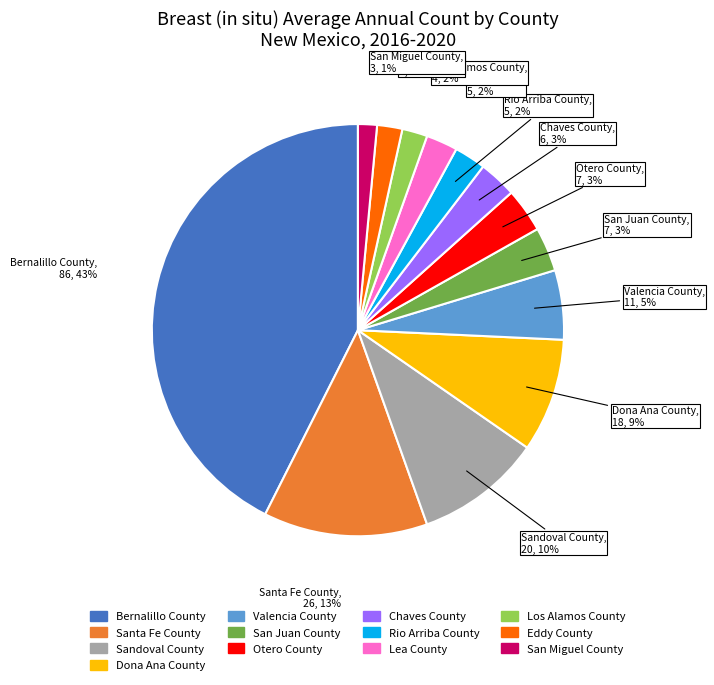

Is the sum of Otero County and Sandoval County greater than half?

No